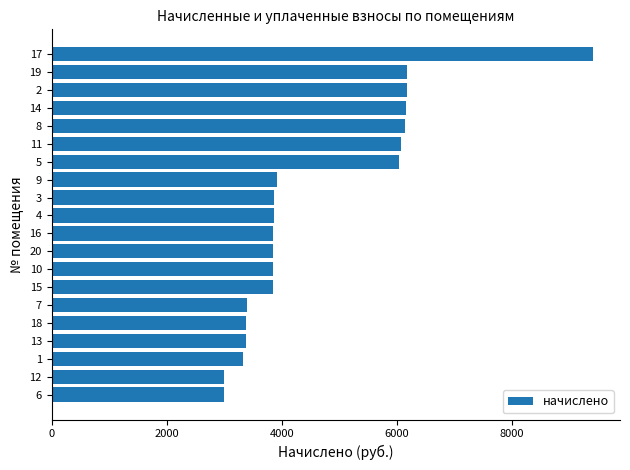

What is the average value?

4633.2